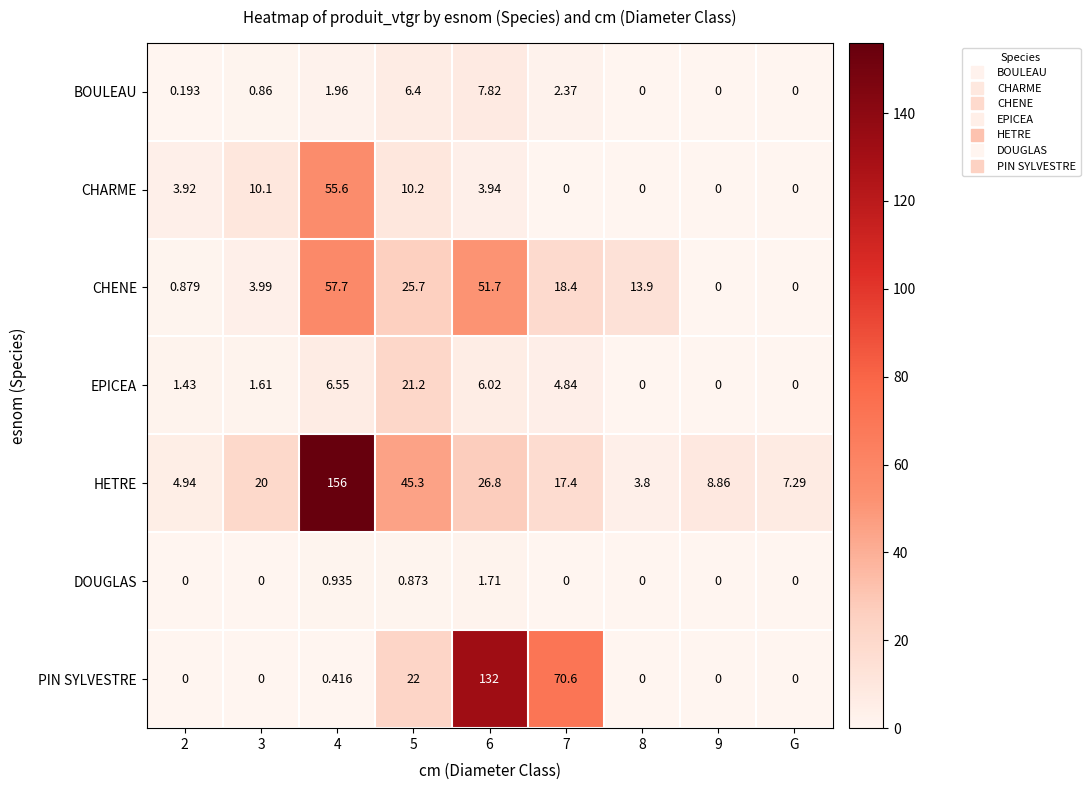

Count the number of categories in the chart.

9